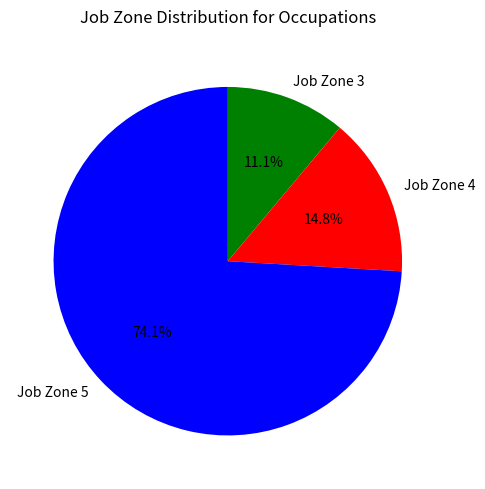

Rank the categories by value from highest to lowest.

Job Zone 5, Job Zone 4, Job Zone 3